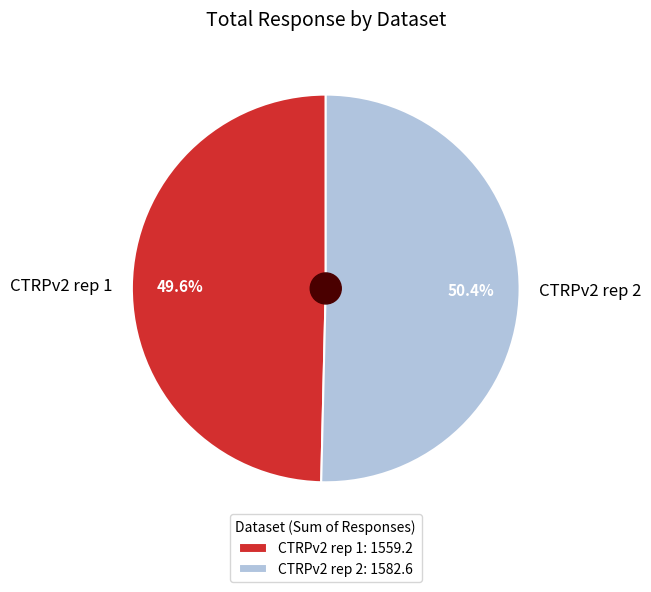

Count the number of slices in the pie.

2